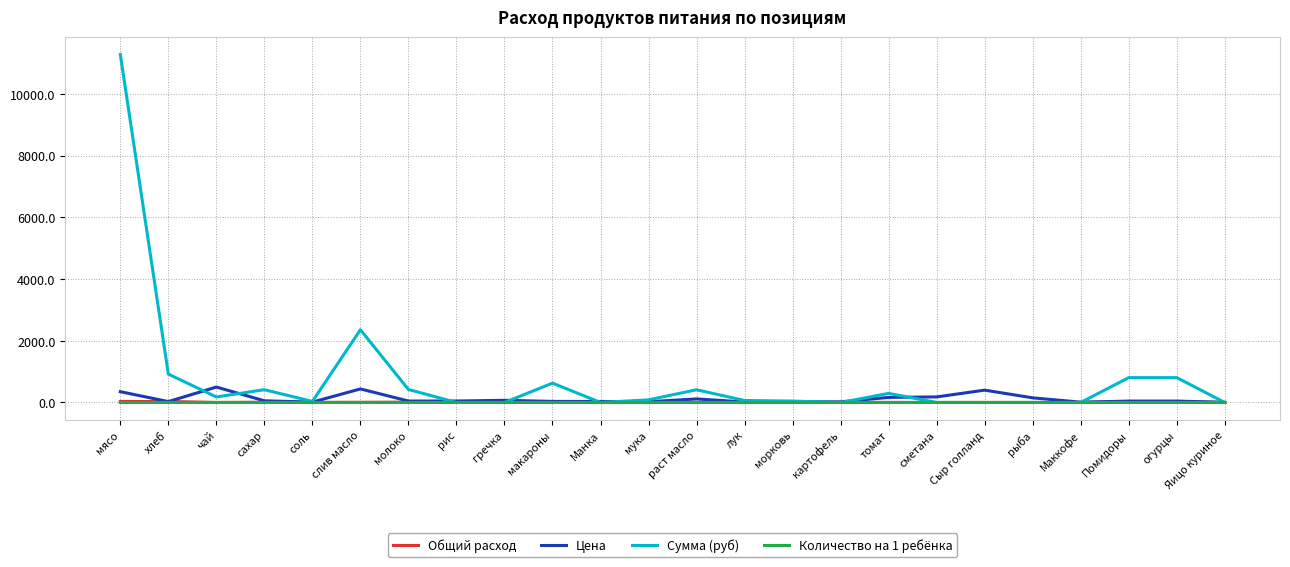

Which series has the largest range (max minus min)?

Сумма (руб)